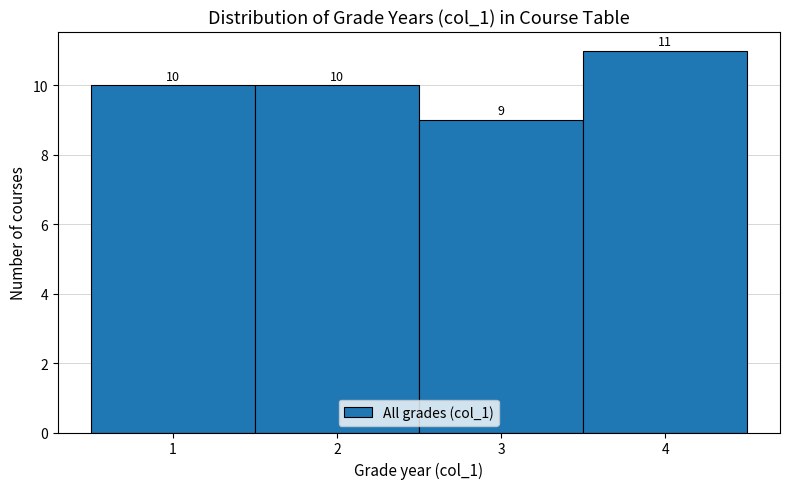

Reading left to right, transcribe this chart: for each bar, give the range it covers on the x-axis and its height.

0.5 to 1.5: 10
1.5 to 2.5: 10
2.5 to 3.5: 9
3.5 to 4.5: 11